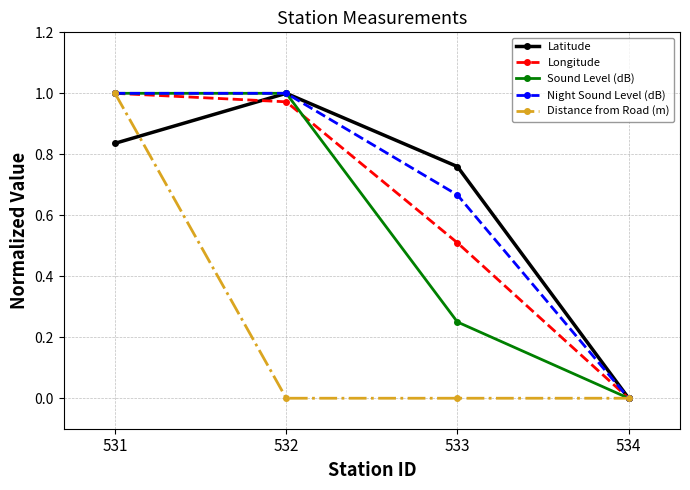

What is the average value of the Longitude series?

0.6